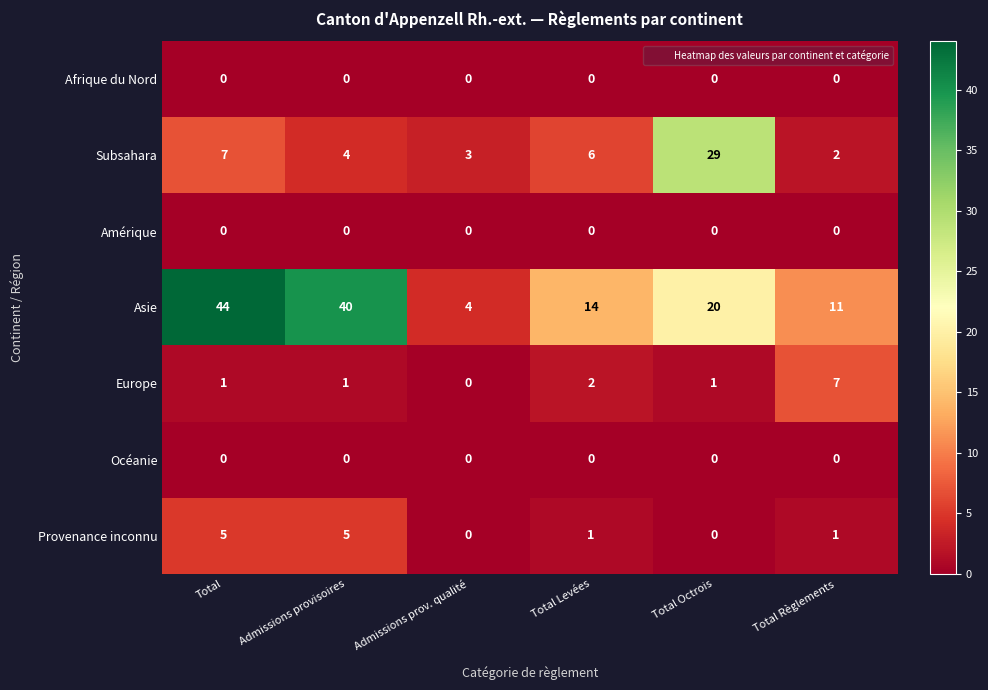

What is the sum of the Subsahara values at Total Octrois and Admissions prov. qualité?

32